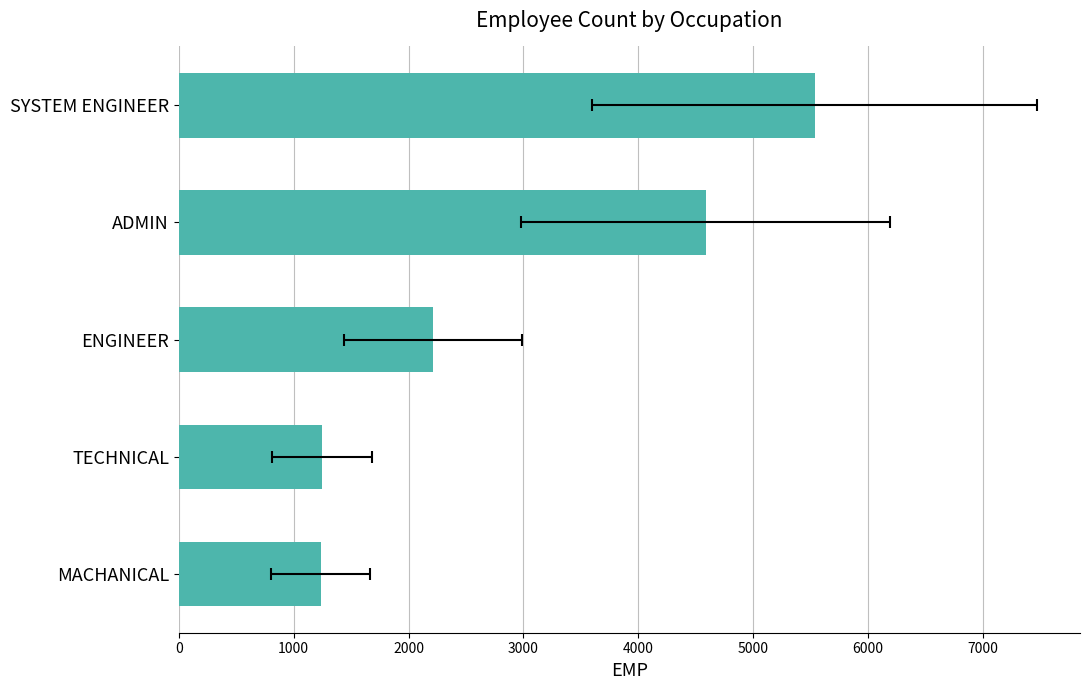

What is the value of the 2nd bar from the left?

1245